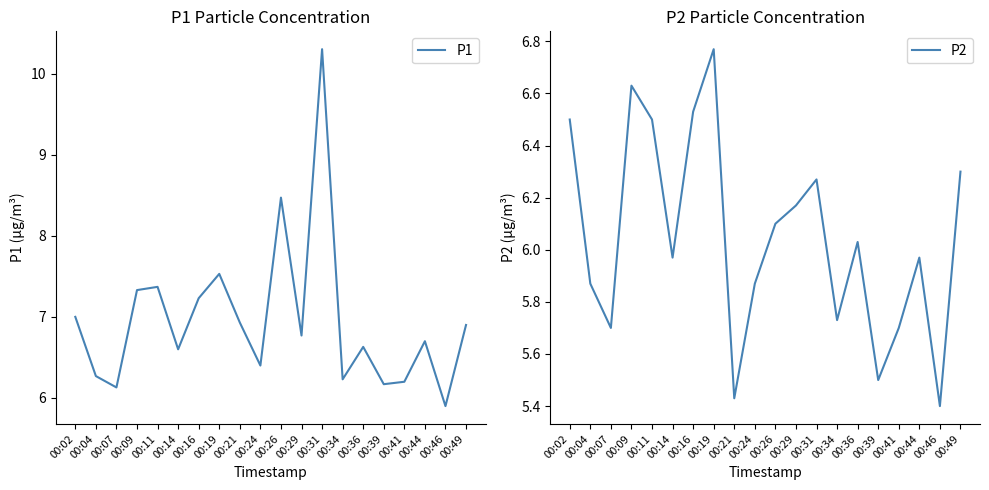

What is the difference between the P2 values at 00:26 and 00:21?

0.7